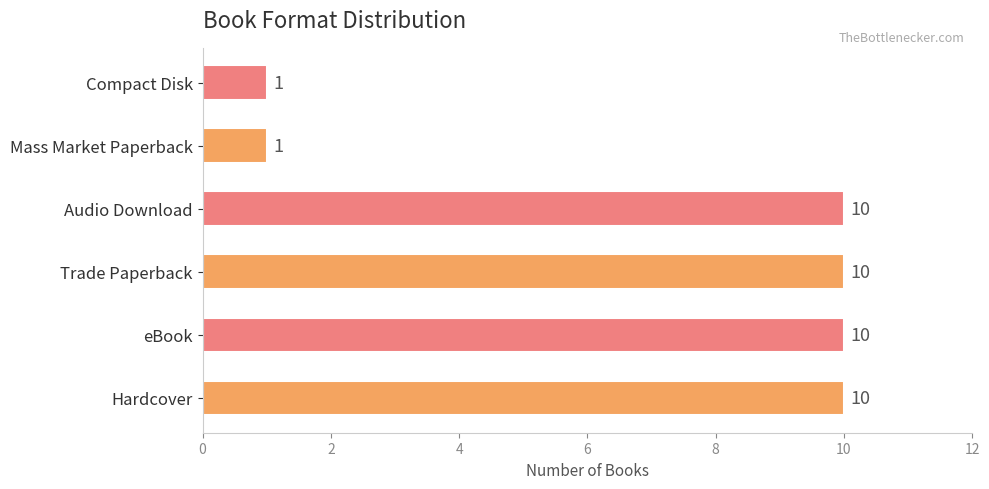

What is the sum of all values?

42